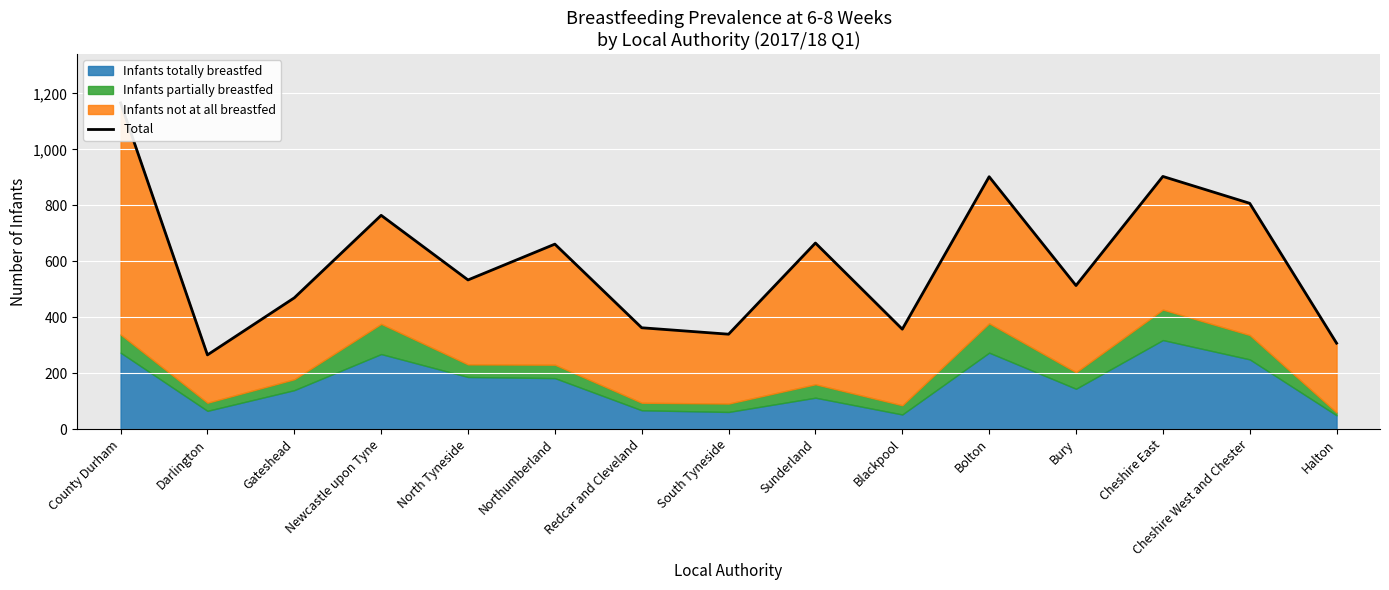

What is the sum of the values at Redcar and Cleveland and Bury?

875